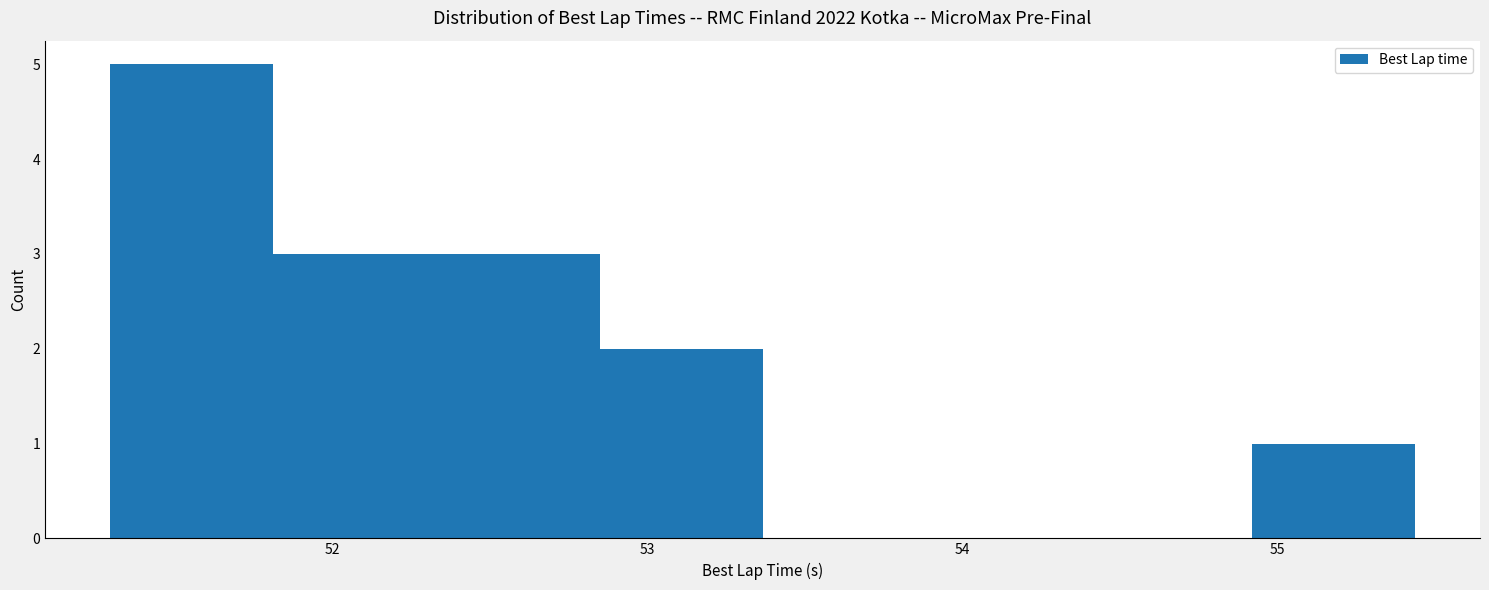

Reading left to right, transcribe this chart: for each bar, give the range it covers on the x-axis and its height. Neither the bar edges nor the heights are printed on the chart, so give them approximately, as read against the axes.

51.3 to 51.8: 5
51.8 to 52.3: 3
52.3 to 52.8: 3
52.8 to 53.4: 2
53.4 to 53.9: 0
53.9 to 54.4: 0
54.4 to 54.9: 0
54.9 to 55.4: 1